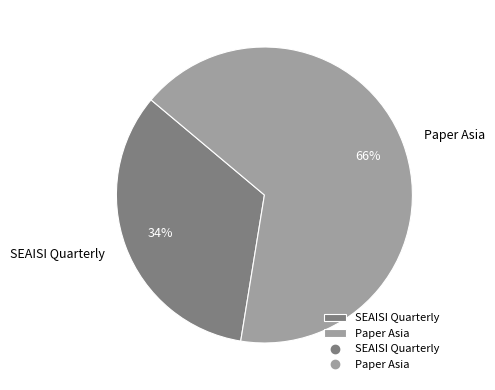

The SEAISI Quarterly slice represents 34% of the pie. True or false?

True